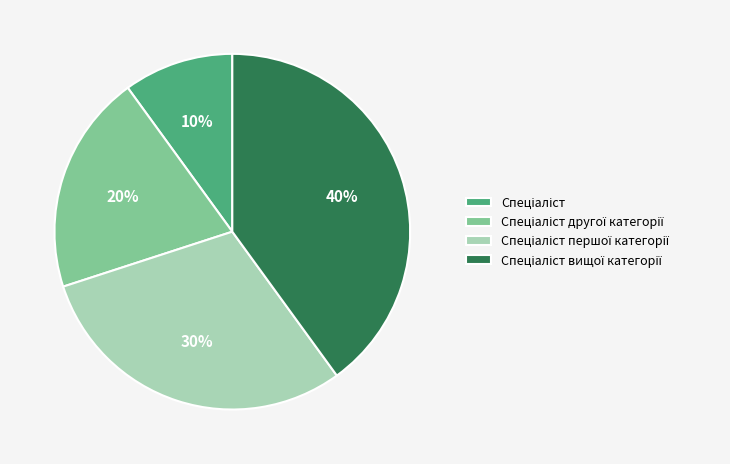

How many slices are in this pie chart?

4